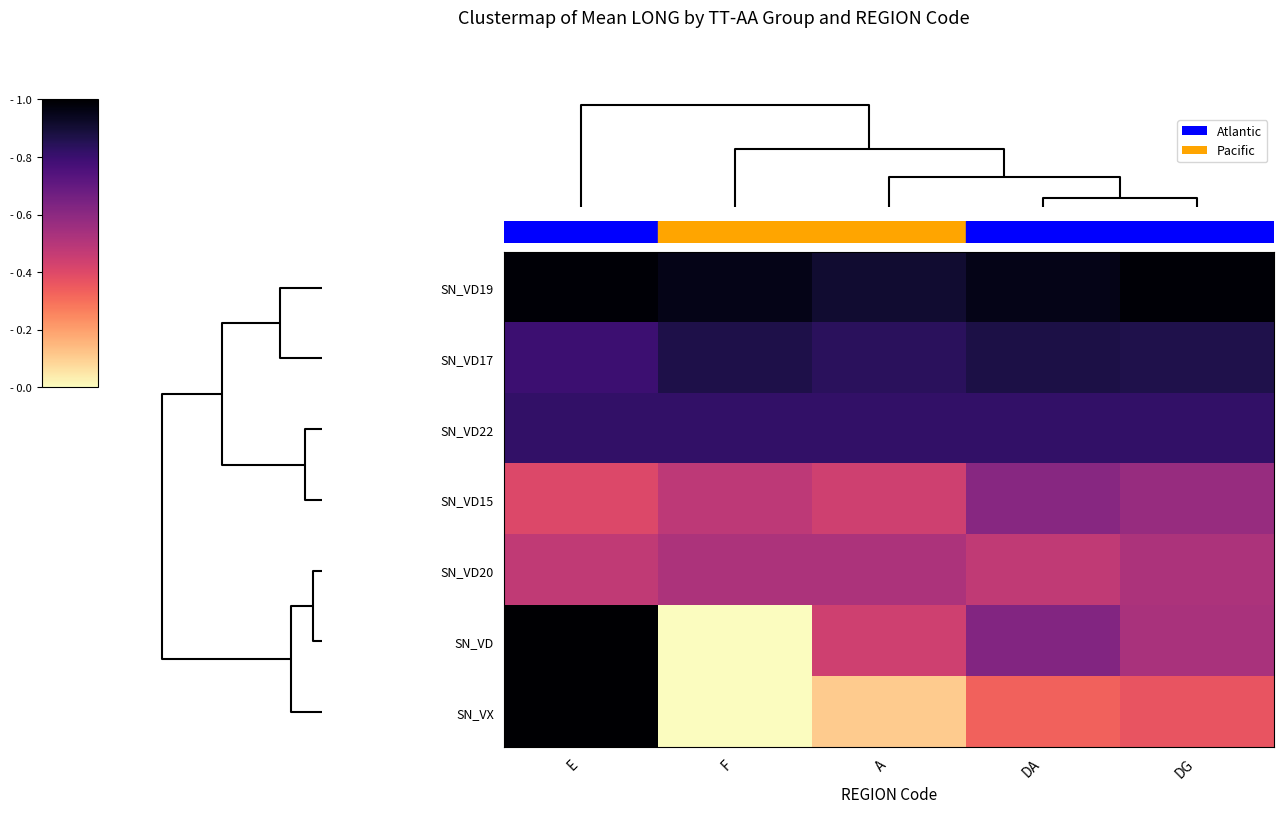

Reading left to right, what are all the values shown in this chart?

SN_VD19: E=1.0	F=1.0	A=0.9	DA=1.0	DG=1.0
SN_VD17: E=0.8	F=0.9	A=0.8	DA=0.9	DG=0.9
SN_VD22: E=0.8	F=0.8	A=0.8	DA=0.8	DG=0.8
SN_VD15: E=0.4	F=0.5	A=0.4	DA=0.6	DG=0.6
SN_VD20: E=0.5	F=0.5	A=0.5	DA=0.5	DG=0.5
SN_VD: E=1.0	F=0.0	A=0.4	DA=0.6	DG=0.5
SN_VX: E=1.0	F=0.0	A=0.1	DA=0.3	DG=0.4